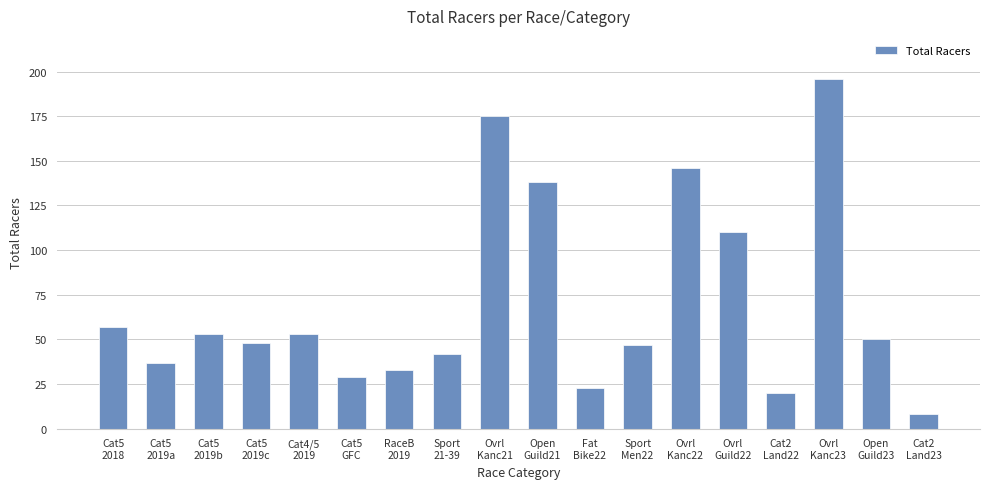

Reading left to right, list all the values displayed in this chart.

Cat5
2018=57	Cat5
2019a=37	Cat5
2019b=53	Cat5
2019c=48	Cat4/5
2019=53	Cat5
GFC=29	RaceB
2019=33	Sport
21-39=42	Ovrl
Kanc21=175	Open
Guild21=138	Fat
Bike22=23	Sport
Men22=47	Ovrl
Kanc22=146	Ovrl
Guild22=110	Cat2
Land22=20	Ovrl
Kanc23=196	Open
Guild23=50	Cat2
Land23=8